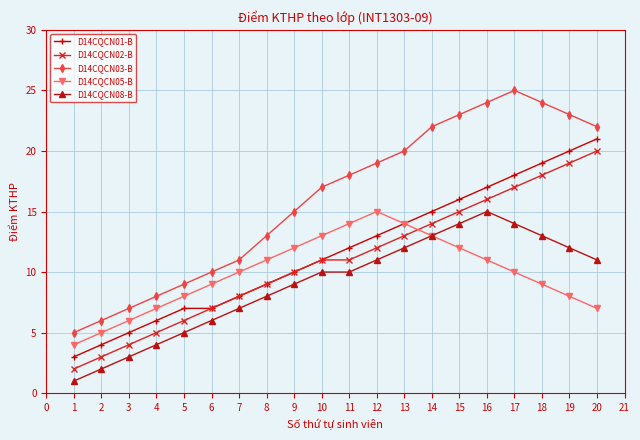

Count the number of categories in the chart.

20